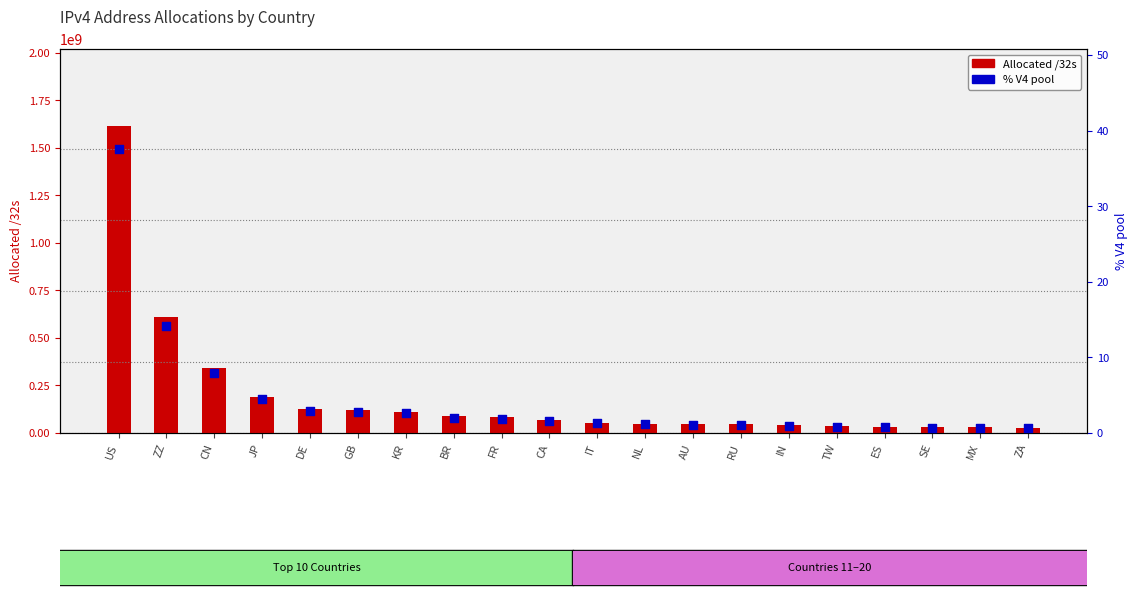

At how many categories does at least one series exceed 1384562528?

1